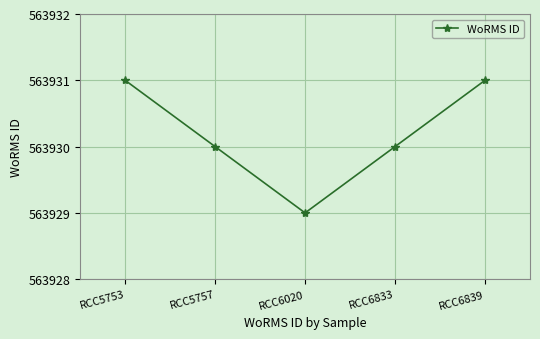

What is the difference between the second highest and second lowest values?

1